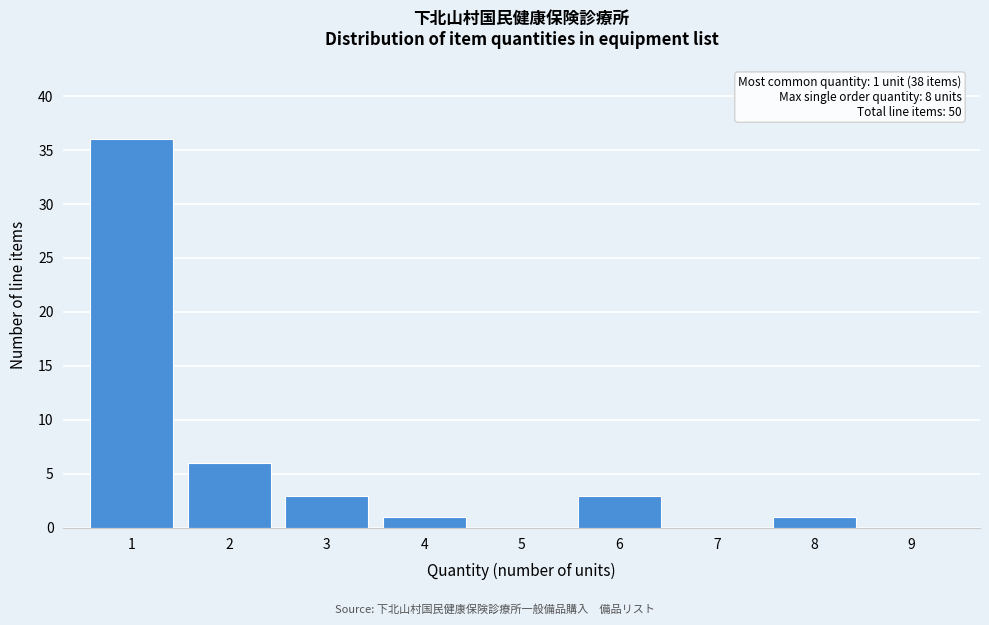

Reading left to right, transcribe all the data shown in this chart.

1=36	2=6	3=3	4=1	5=0	6=3	7=0	8=1	9=0